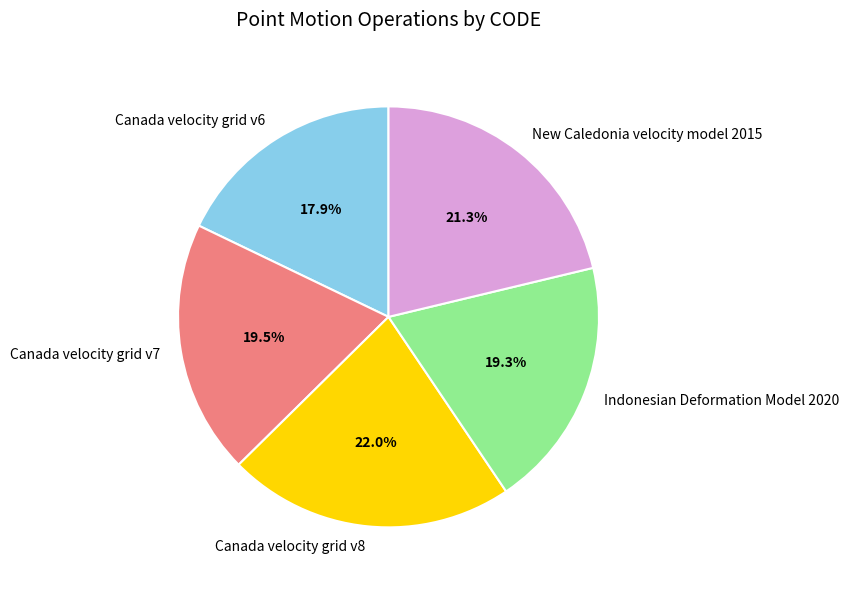

What percentage is the New Caledonia velocity model 2015 slice, to the nearest percent?

21%